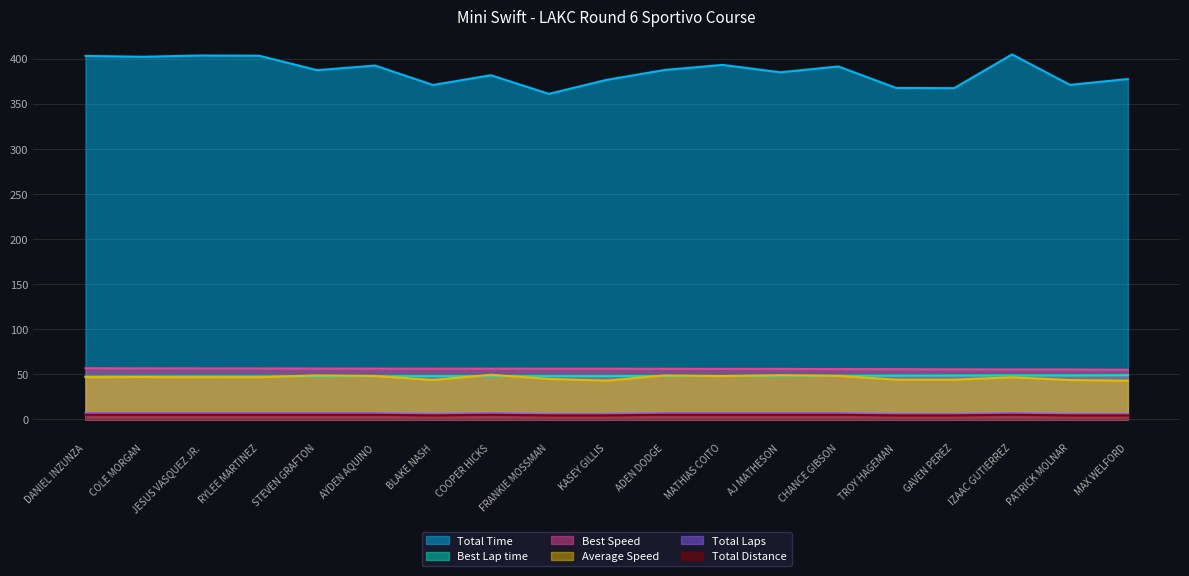

List the series in order of their peak value, highest first.

Total Time, Best Speed, Average Speed, Best Lap time, Total Laps, Total Distance